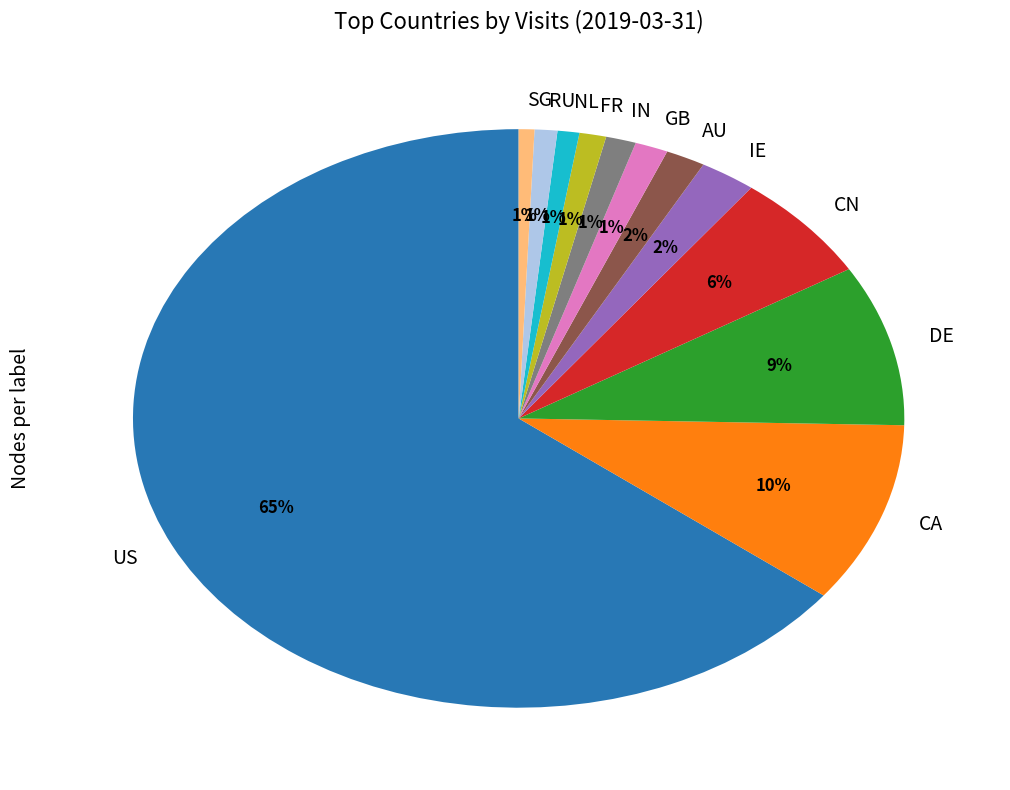

To the nearest percent, what is the combined percentage of AU and CN?

8%